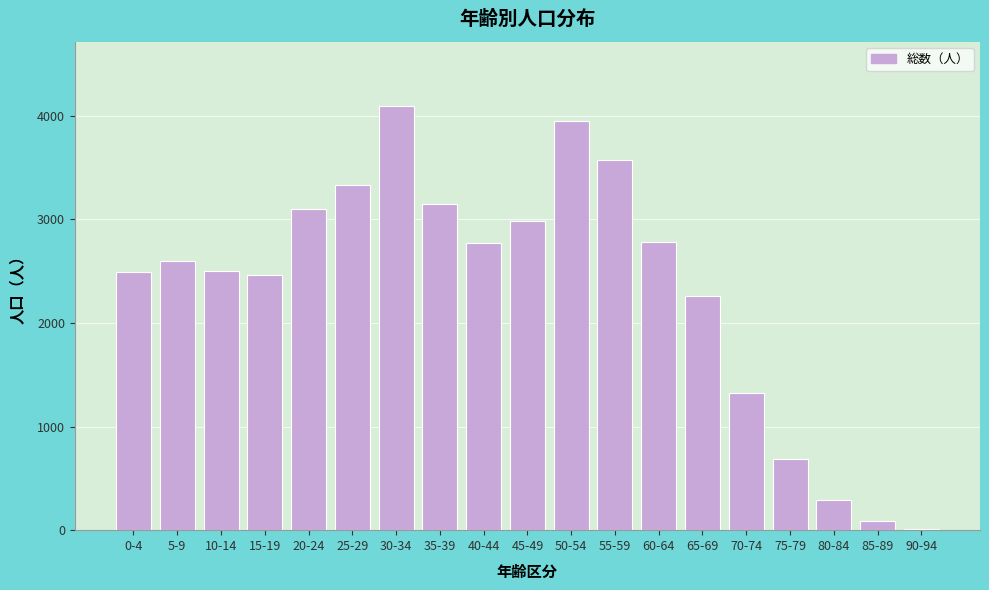

What is the sum of all values?

44468